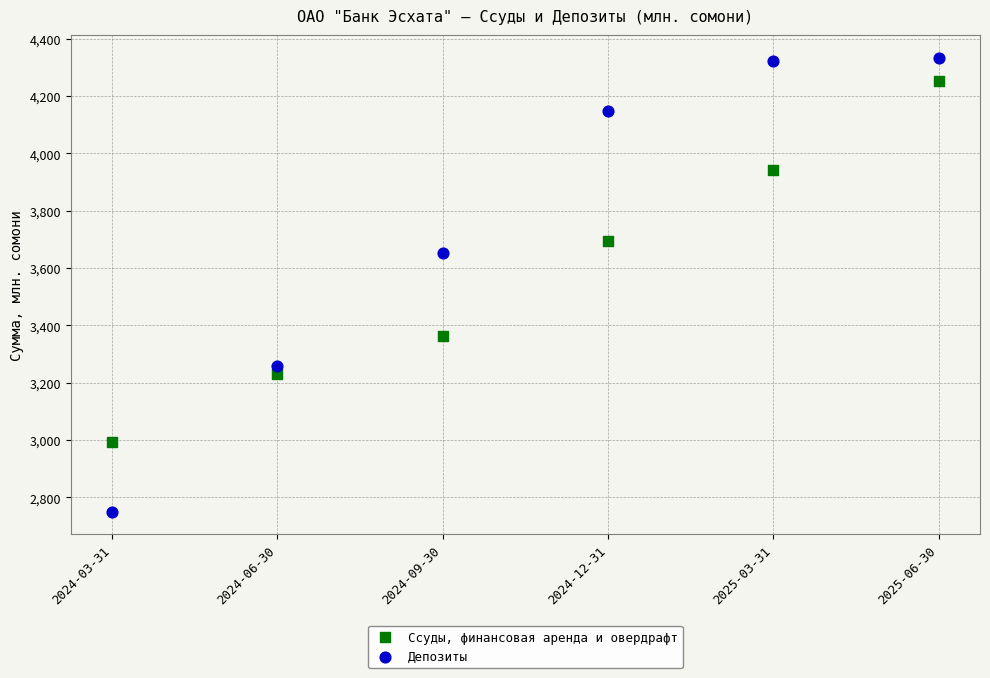

Across all data points, what is the range of Y values (max minus min)?

1584.2